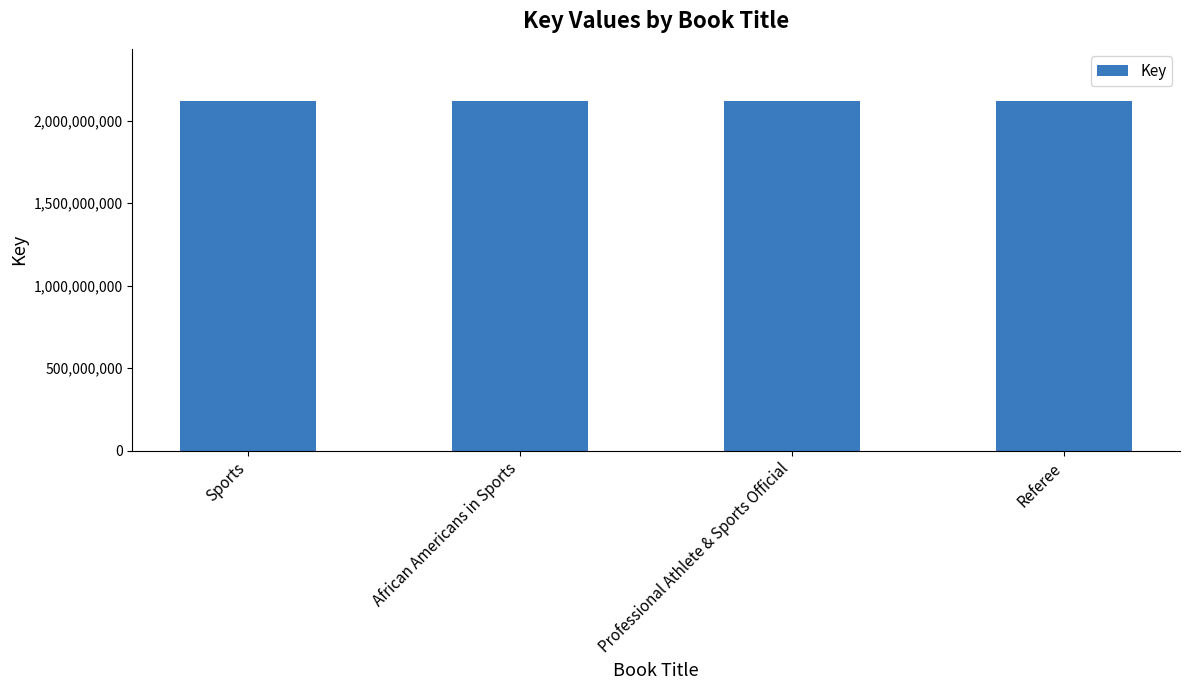

What is the maximum value shown in the chart?

2117892987